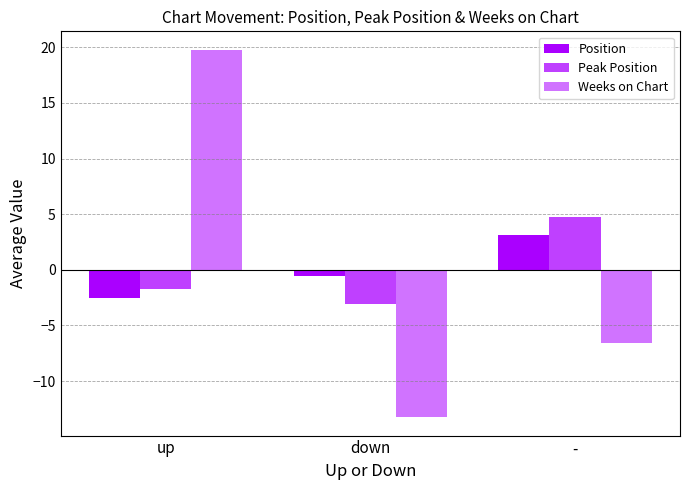

How many data points does each series have?

3